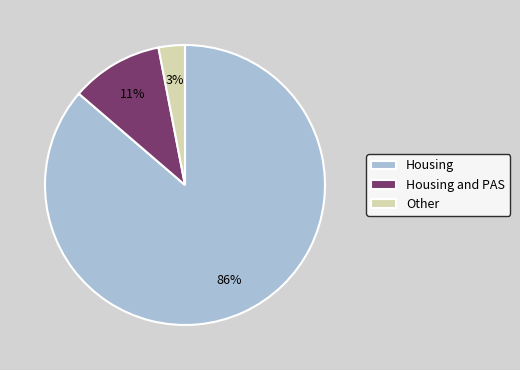

Between Other and Housing and PAS, which is larger?

Housing and PAS